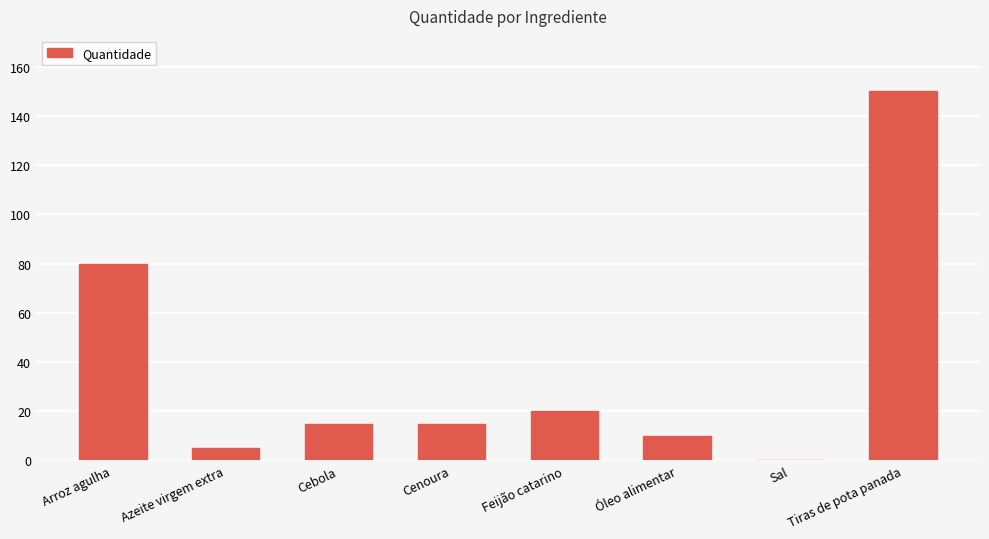

What is the sum of all values?

295.1